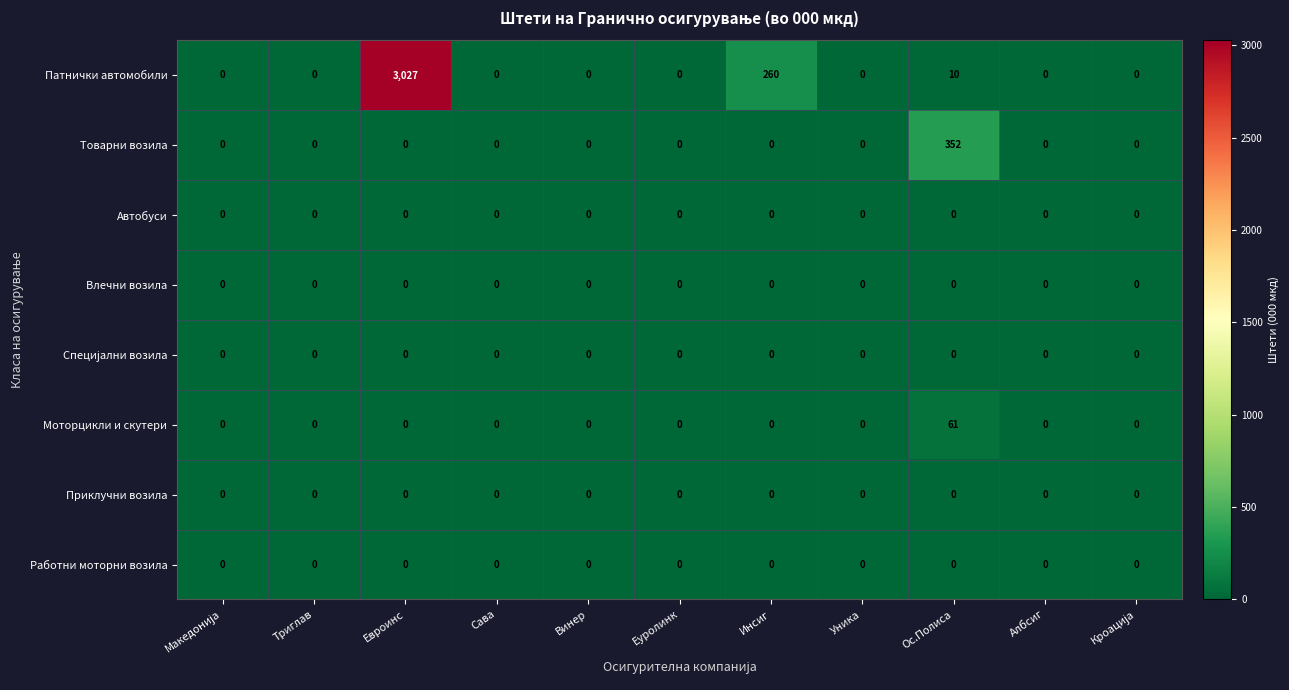

At which label does Товарни возила reach its peak?

Ос.Полиса